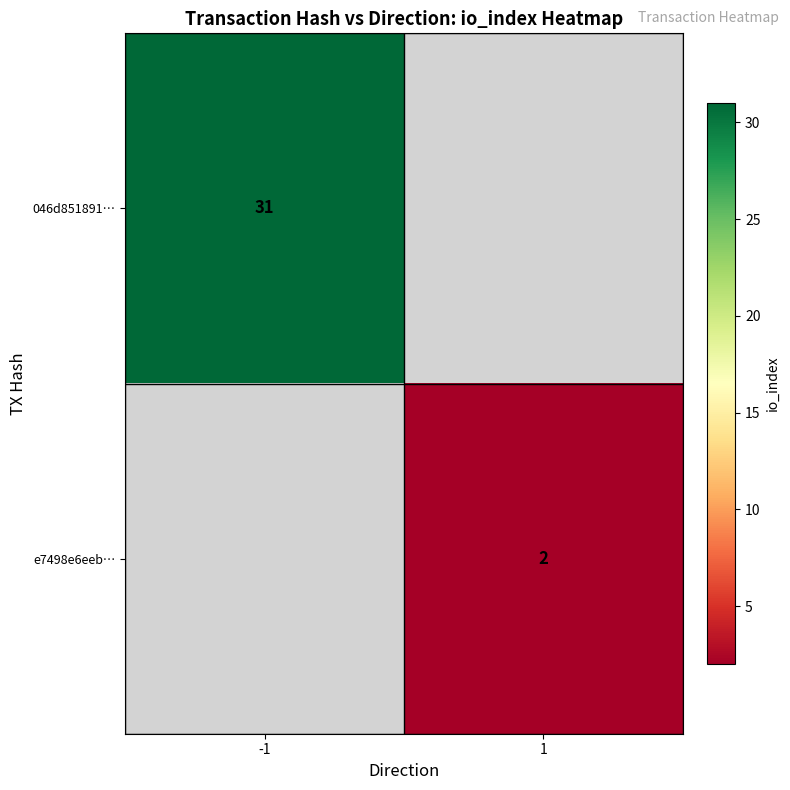

Is the value of e7498e6eeb… at 1 greater than the value of 046d851891… at -1?

No